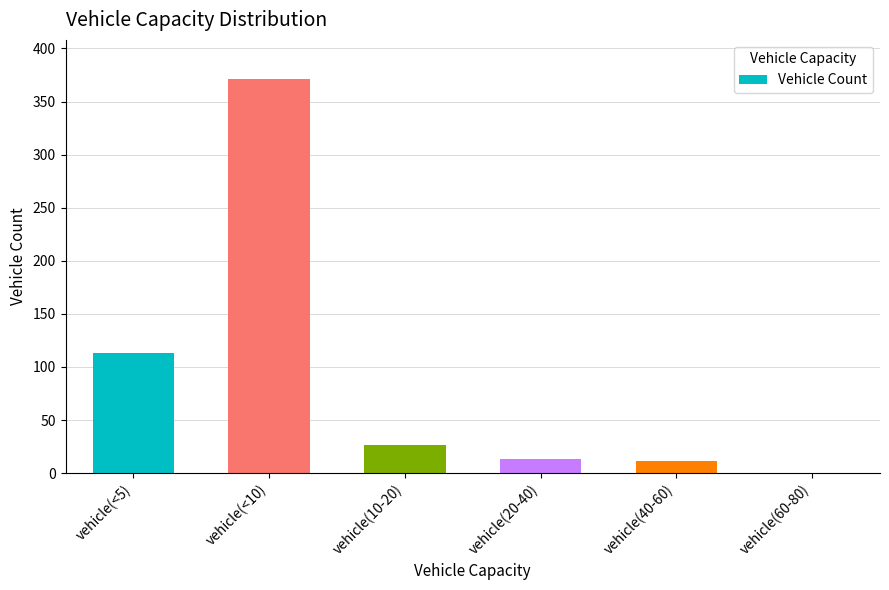

Count the number of categories in the chart.

6